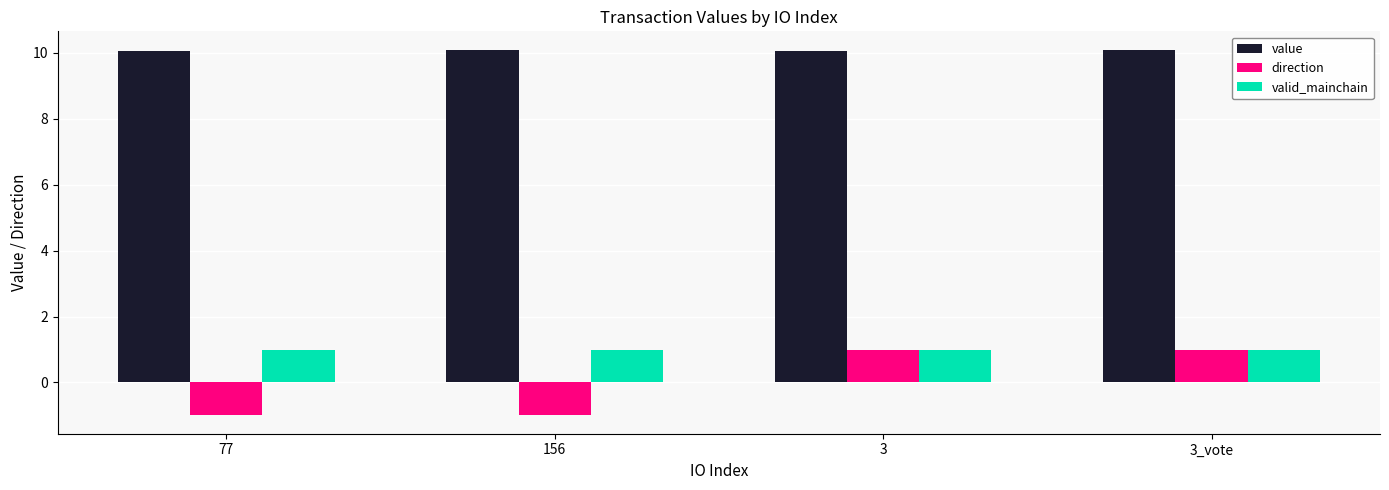

Rank the series at 77 from lowest to highest value.

direction, valid_mainchain, value